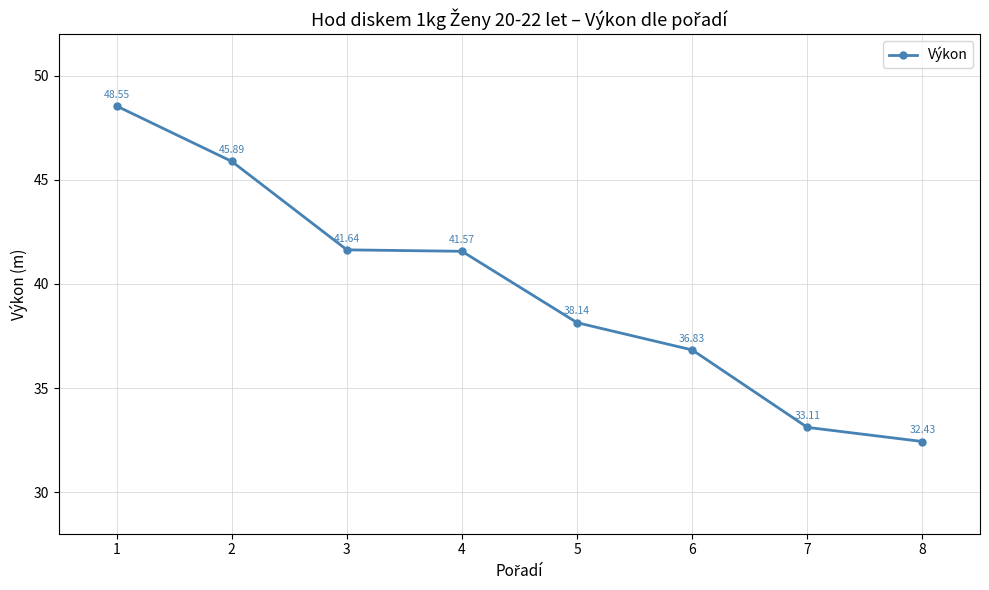

At which category does the chart reach its minimum across all series?

8